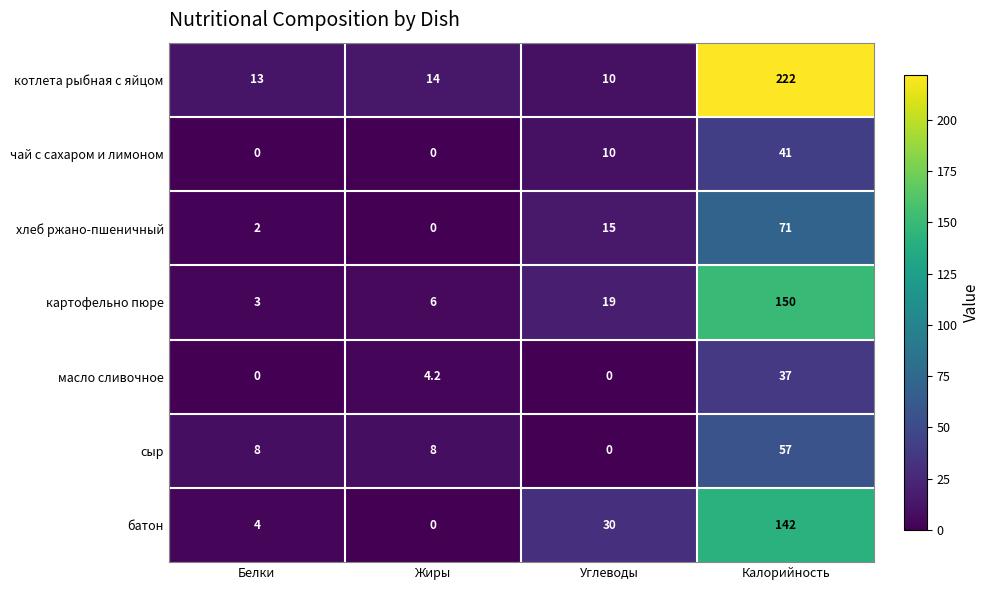

The value of хлеб ржано-пшеничный at Углеводы is 23.3. True or false?

False